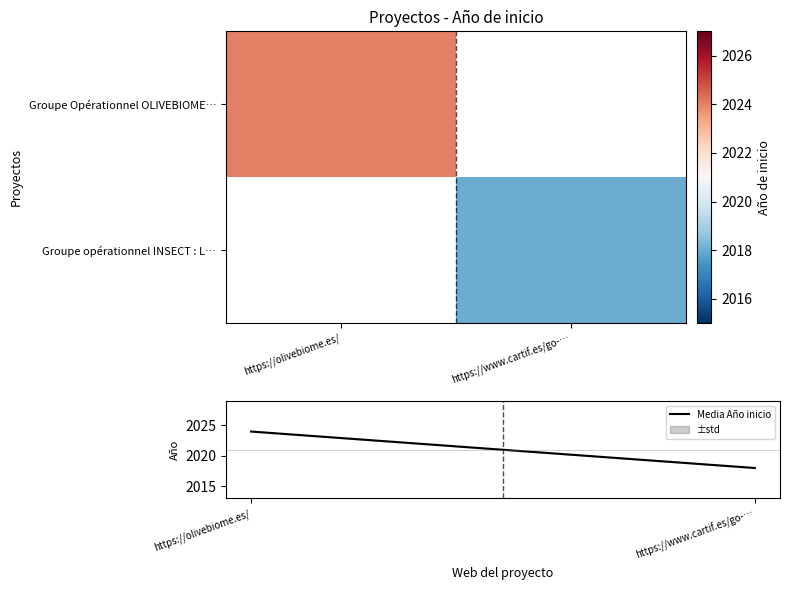

Is it true that Groupe Opérationnel OLIVEBIOME… equals 625.8 at https://olivebiome.es/?

False